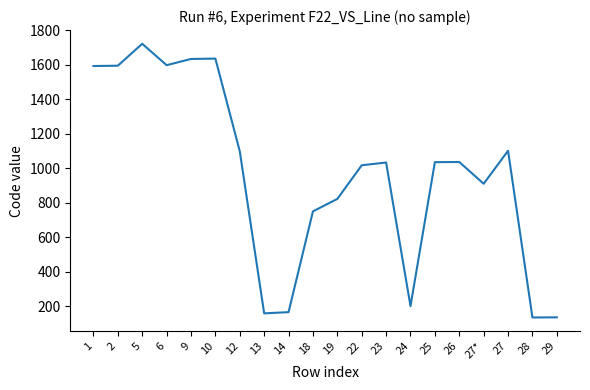

Approximately how many times larger is the value at 13 compared to 1?

0.1